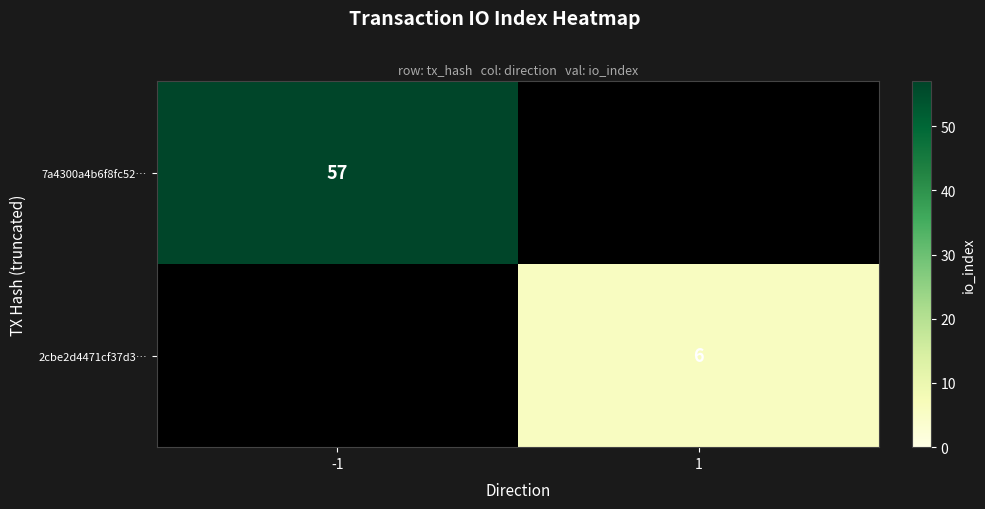

The value of 7a4300a4b6f8fc52… at -1 is 94. True or false?

False